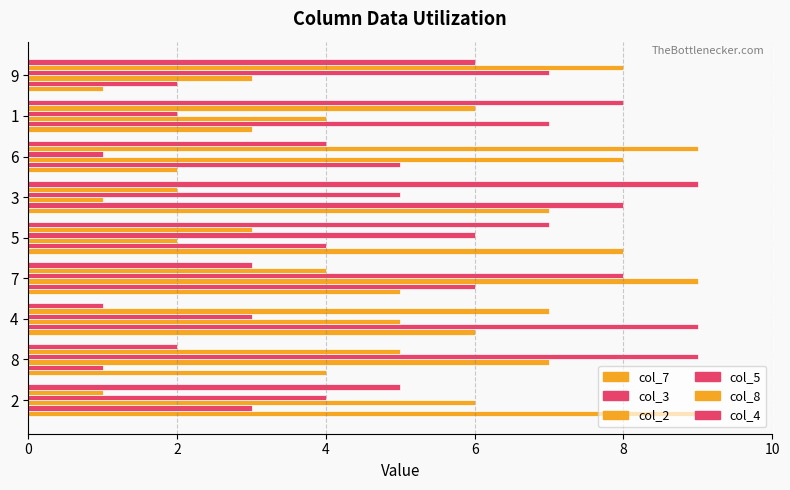

Count the number of data series in this chart.

6